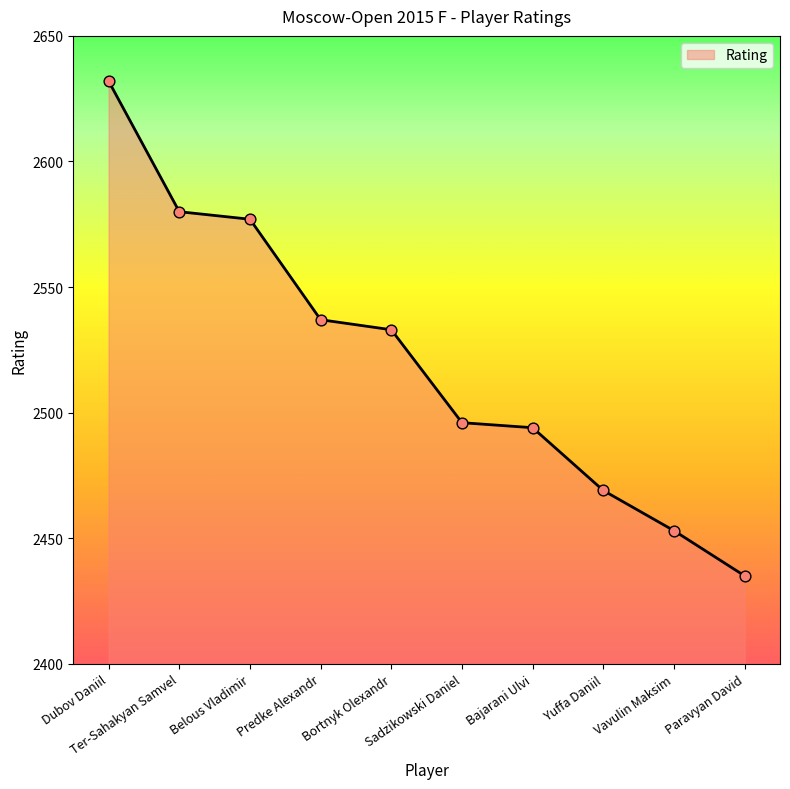

What is the change in value from Belous Vladimir to Paravyan David?

-142